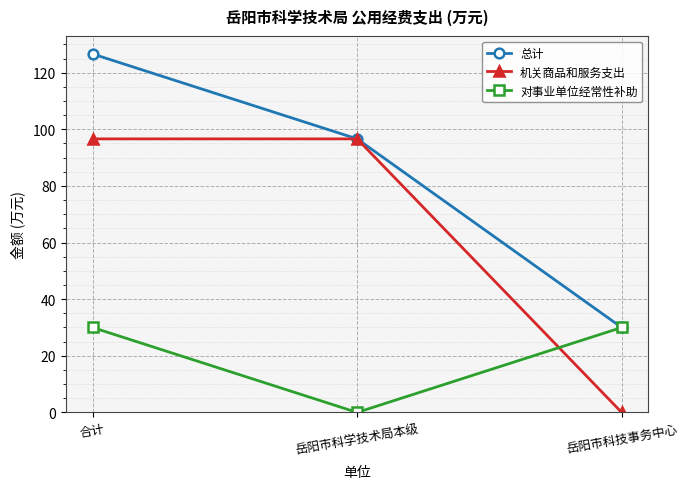

What is the difference between the maximum and minimum values in the 对事业单位经常性补助 series?

30.0